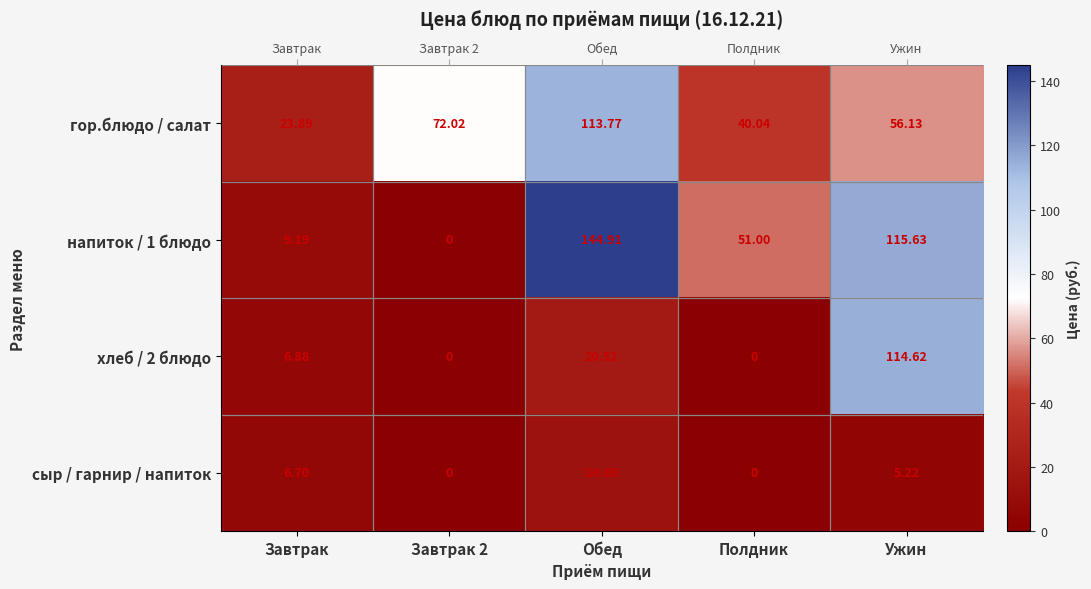

Where is гор.блюдо / салат nearest to the value 68?

Завтрак 2